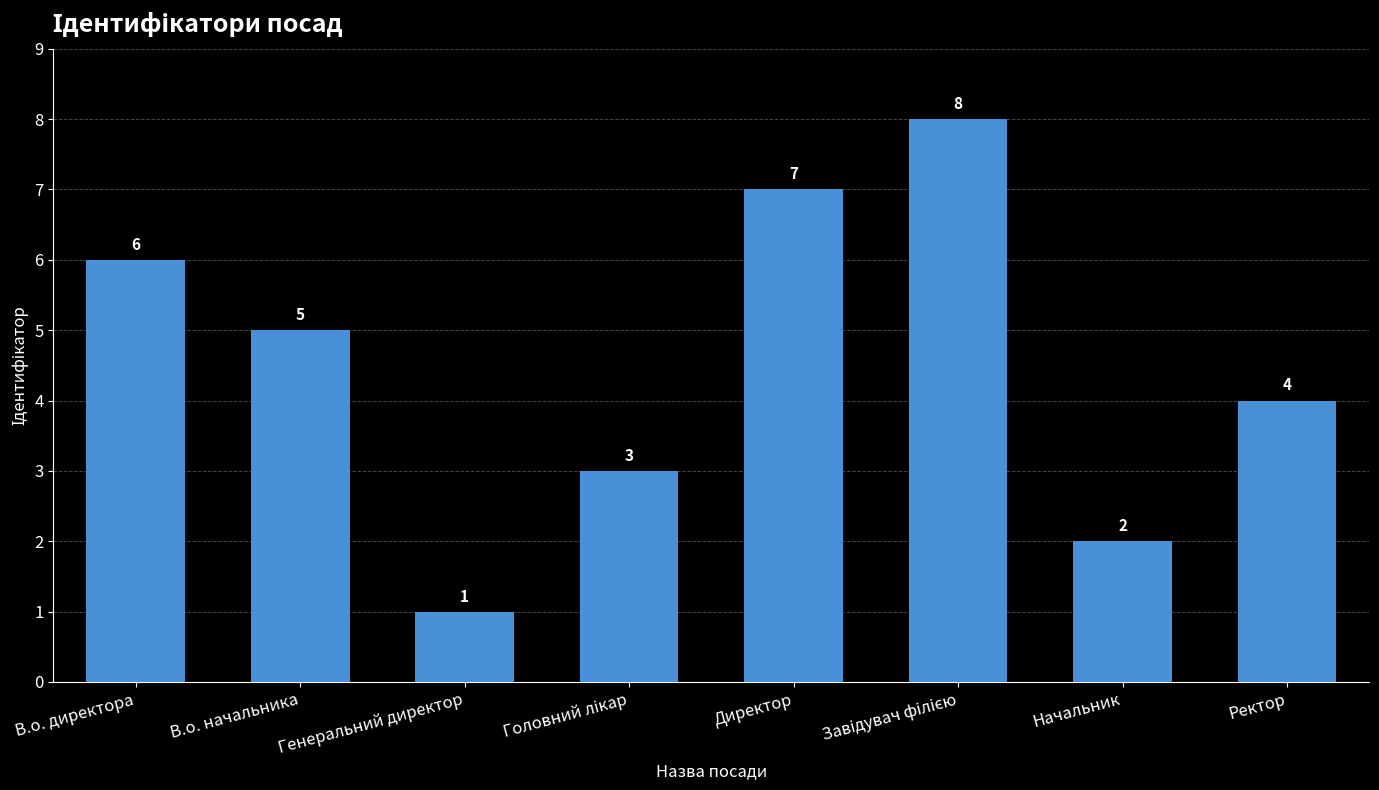

What is the minimum value shown in the chart?

1